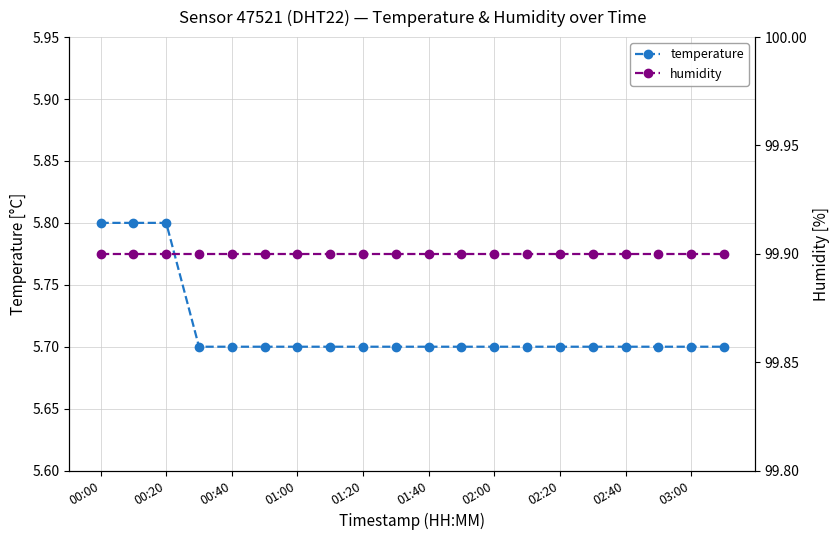

Count the temperature values in the range 5 to 6.

20